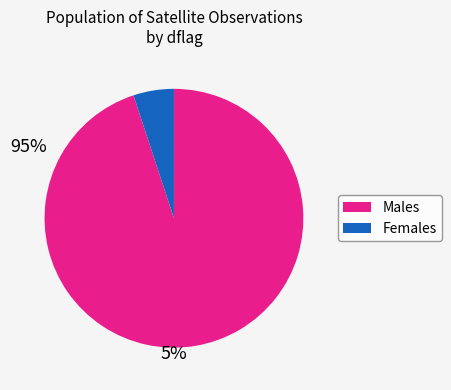

Is there a majority slice in this chart?

Yes